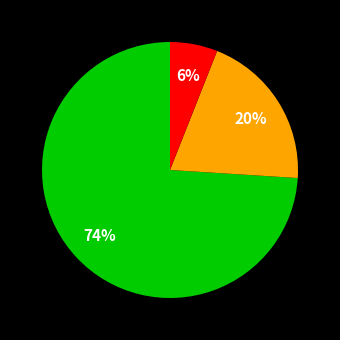

Is there a majority slice in this chart?

Yes